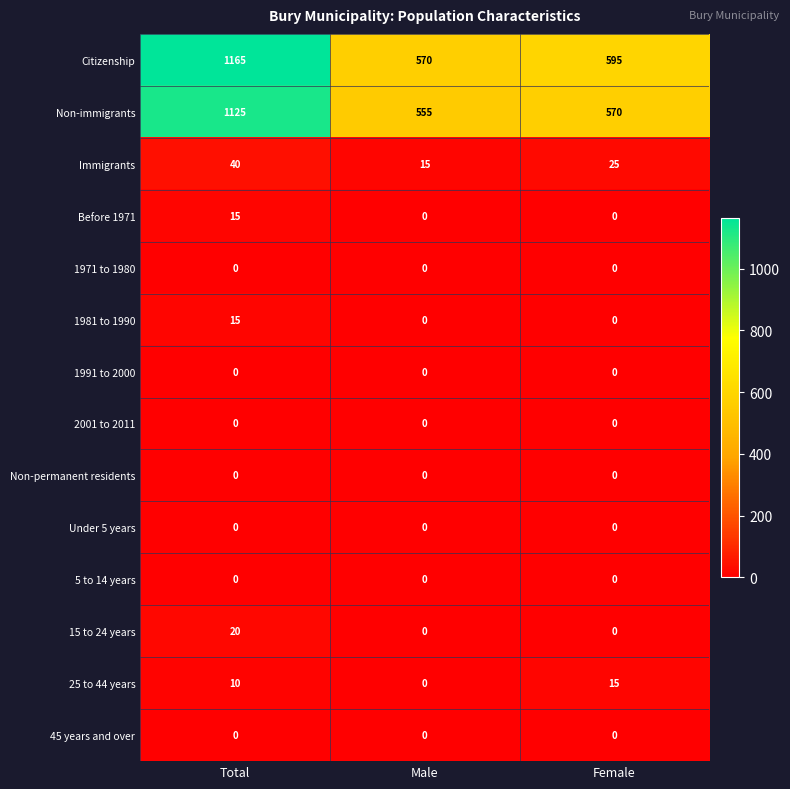

What is the sum of all 25 to 44 years values?

25